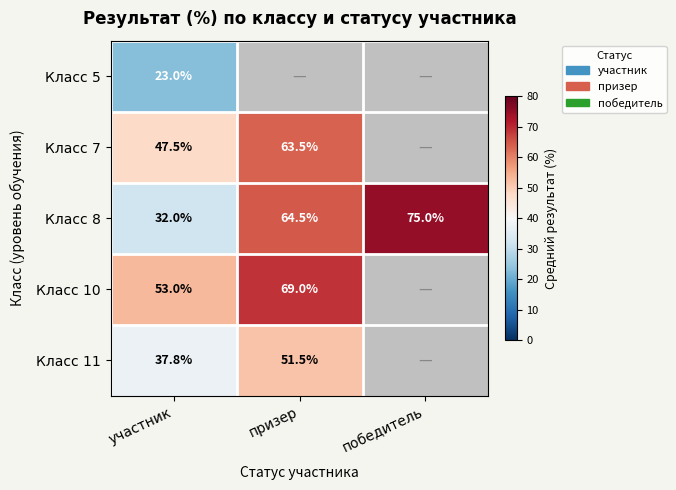

The Класс 5 series shows 13.7 at участник. True or false?

False